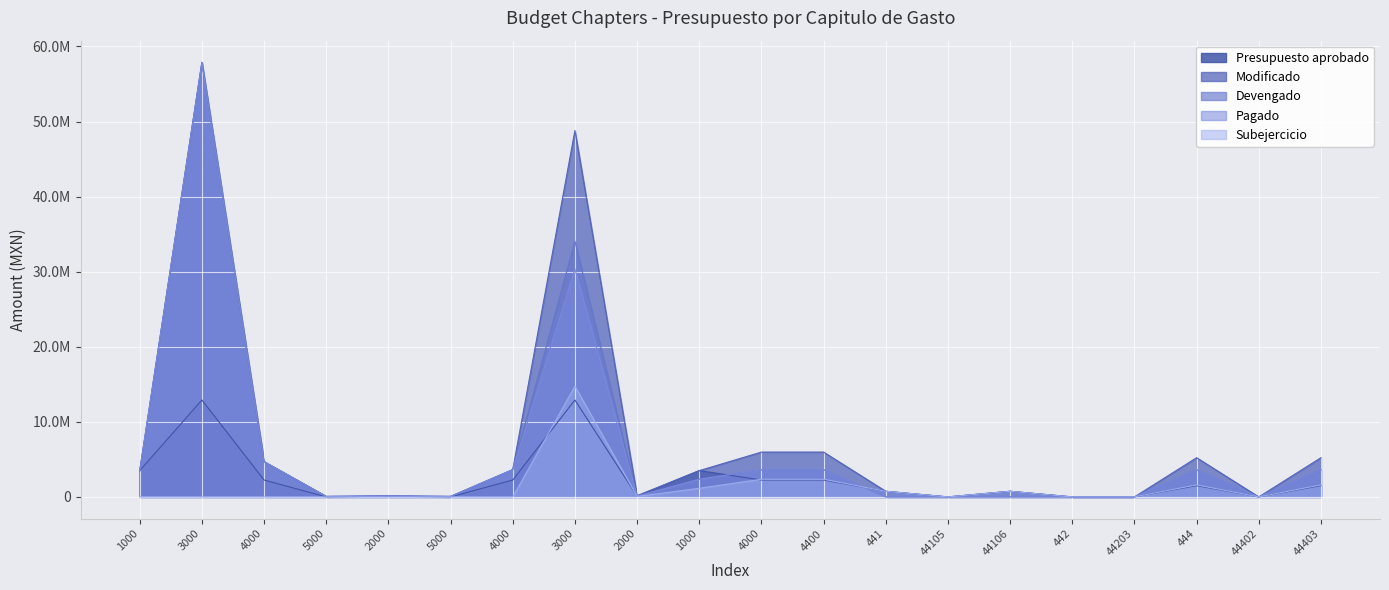

What are all the series names shown in the legend?

Presupuesto aprobado, Modificado, Devengado, Pagado, Subejercicio